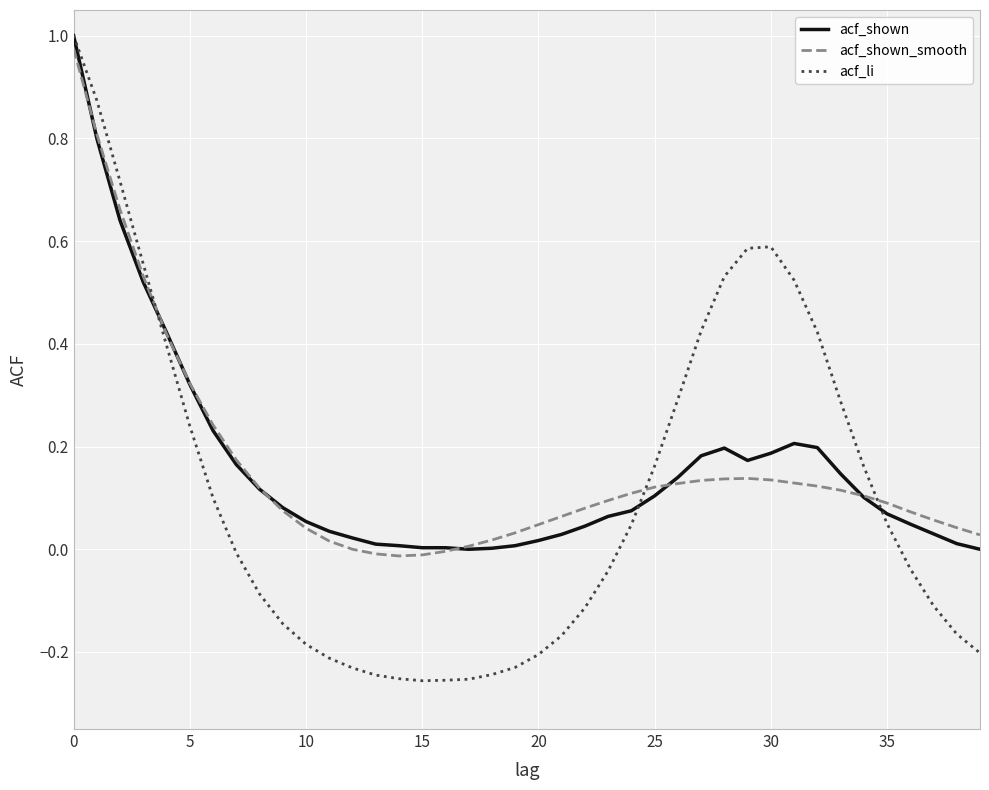

Is this an area chart (filled region under the line)?

No